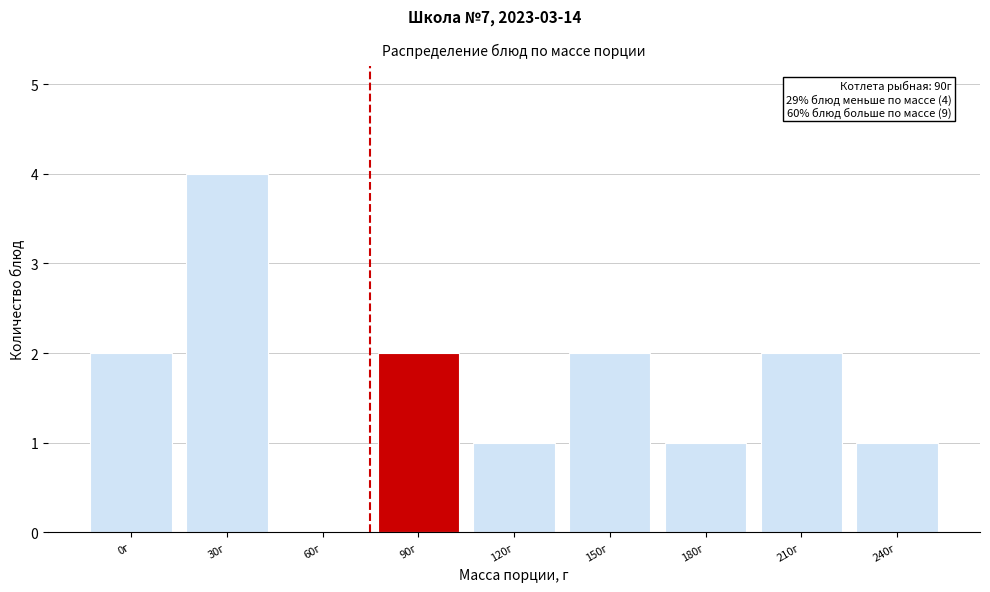

Reading right to left, extract all data points from this chart.

240г=1	210г=2	180г=1	150г=2	120г=1	90г=2	60г=0	30г=4	0г=2